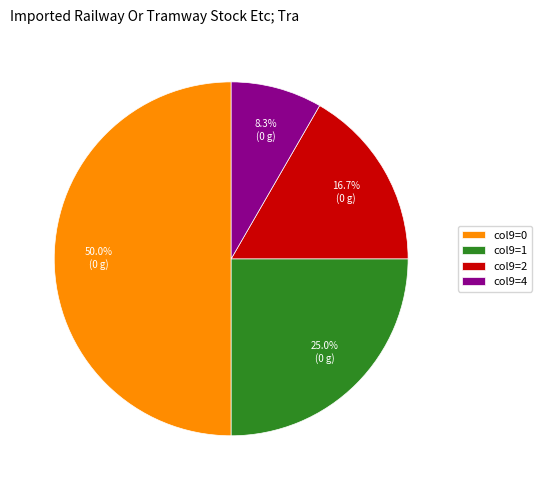

Is col9=1 the majority of the pie?

No